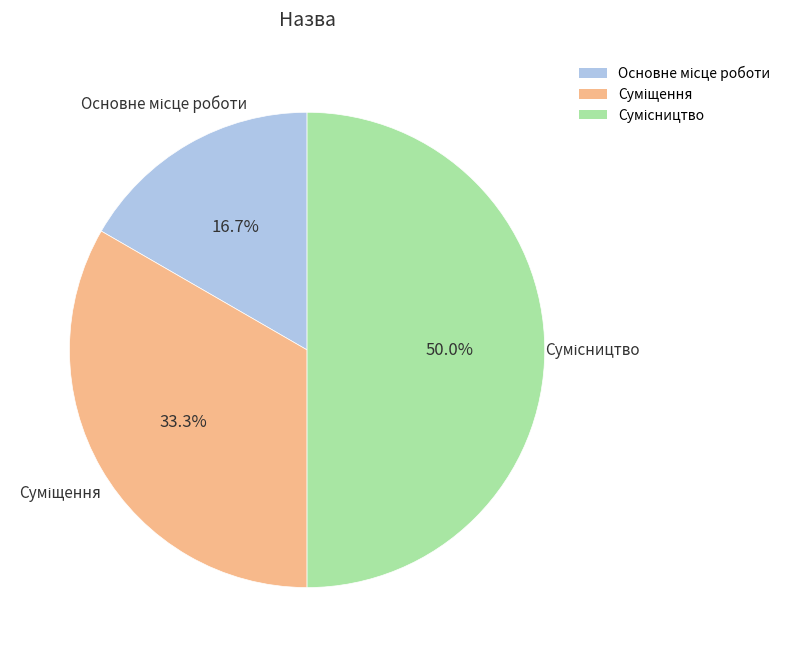

The Сумісництво slice represents 50% of the pie. True or false?

True